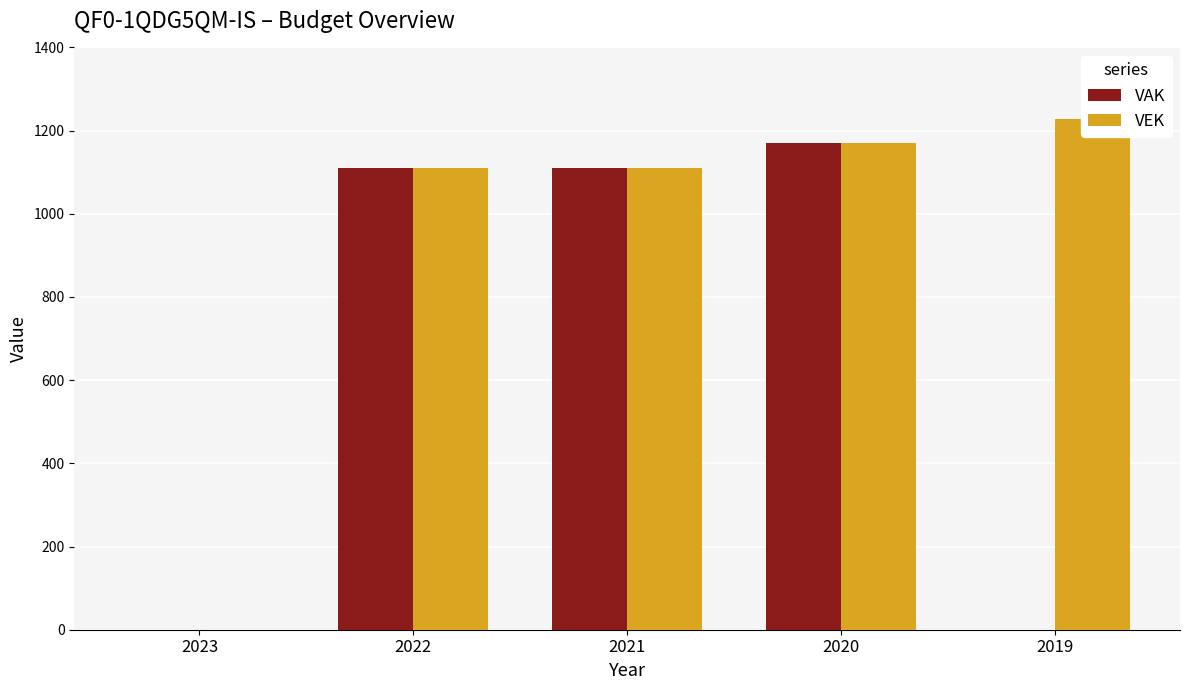

List the series in order of their peak value, highest first.

VEK, VAK